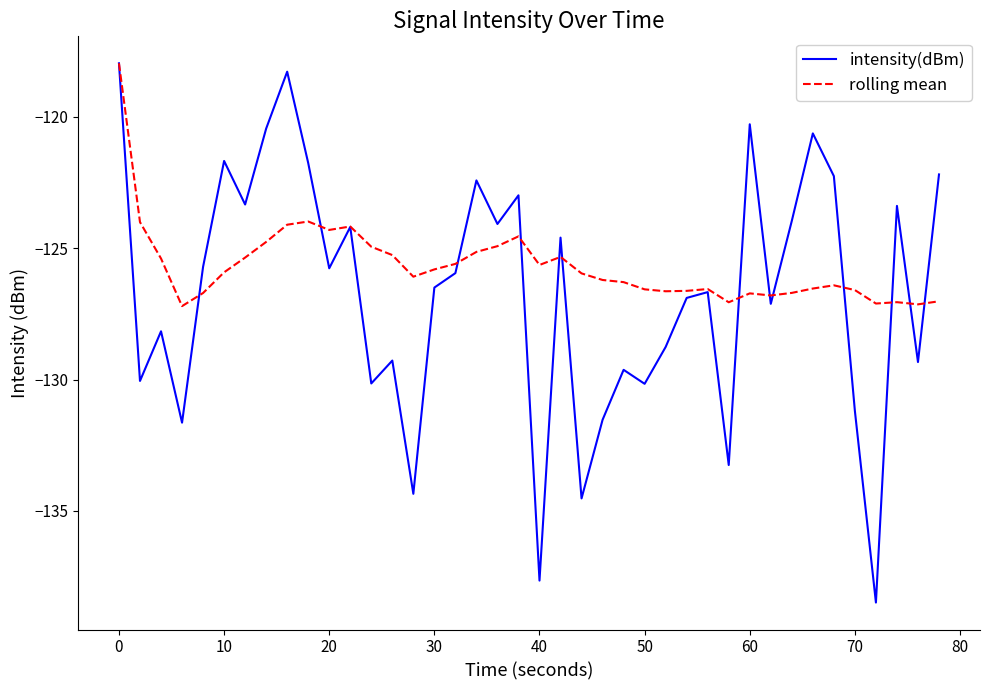

Which series has the largest range (max minus min)?

intensity(dBm)